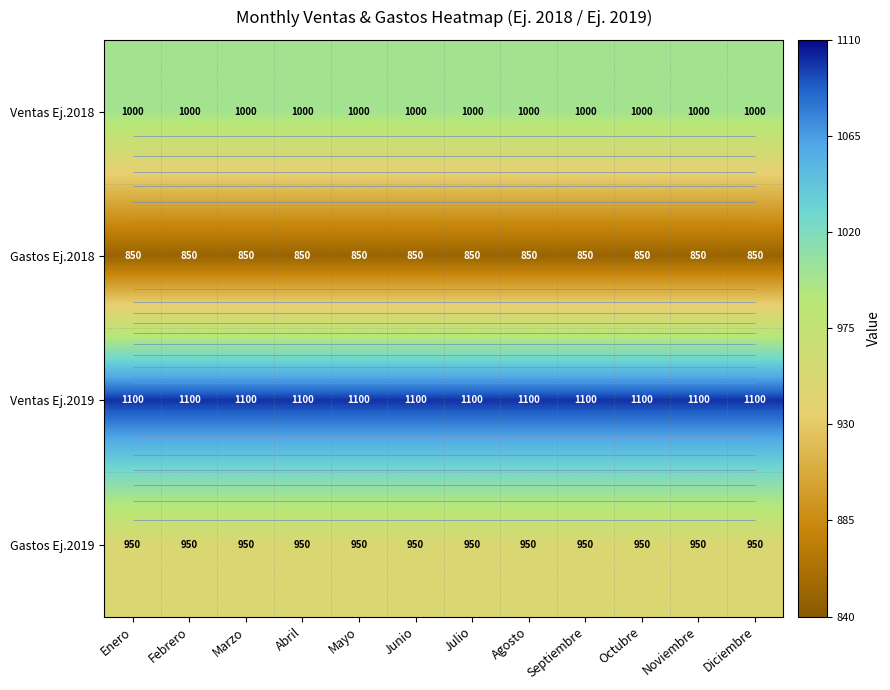

What is the minimum value shown in the chart?

850